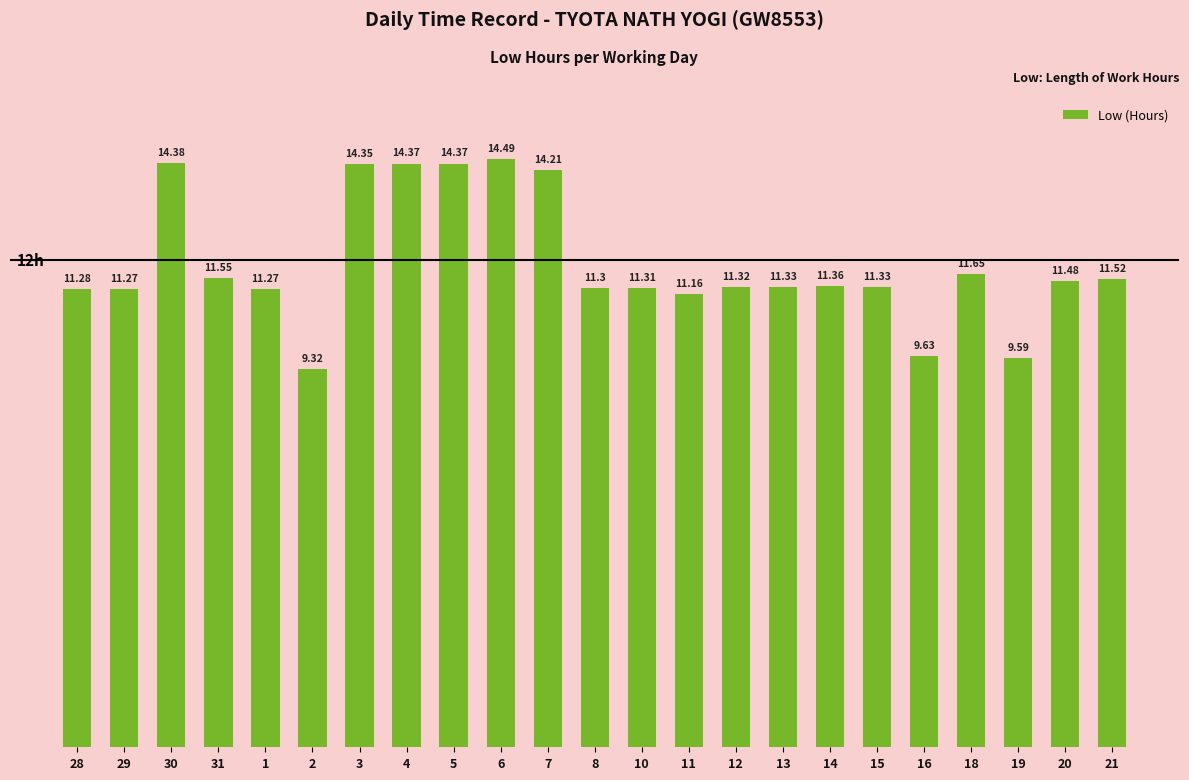

Approximately how many times larger is the value at 1 compared to 13?

1.0